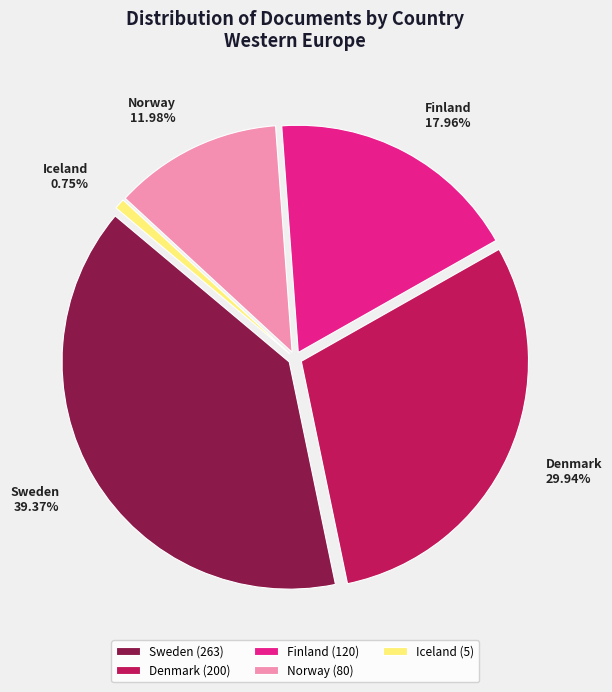

To the nearest percent, what is the difference between the largest and smallest slice percentages?

39%